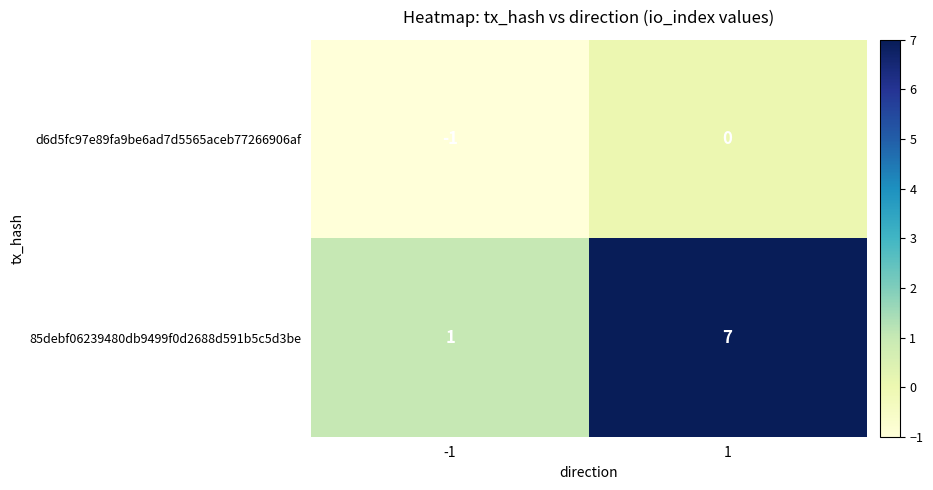

Rank the series by their maximum value, from highest to lowest.

85debf06239480db9499f0d2688d591b5c5d3be, d6d5fc97e89fa9be6ad7d5565aceb77266906af